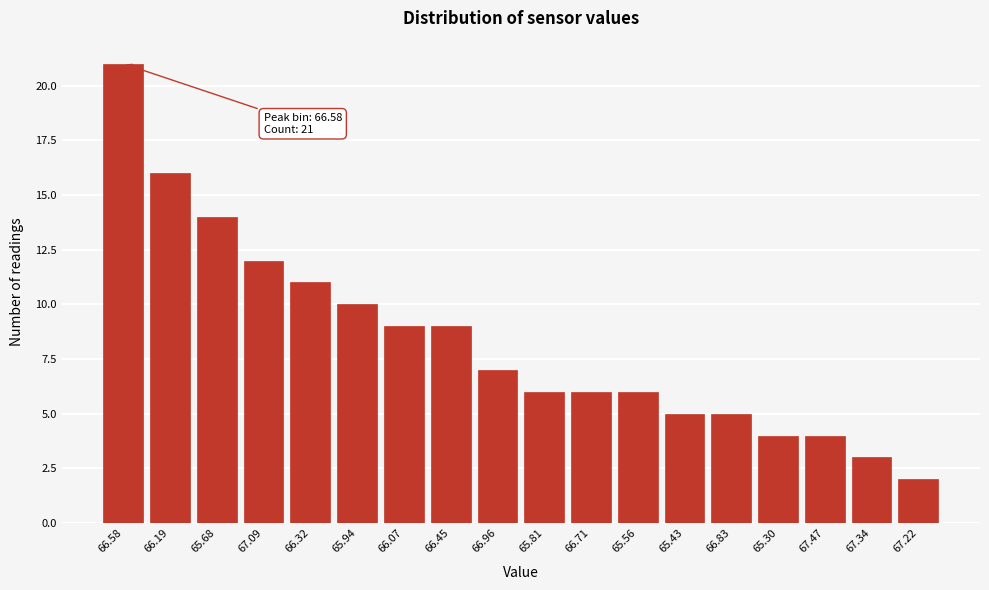

Reading left to right, transcribe all the data shown in this chart.

21	16	14	12	11	10	9	9	7	6	6	6	5	5	4	4	3	2